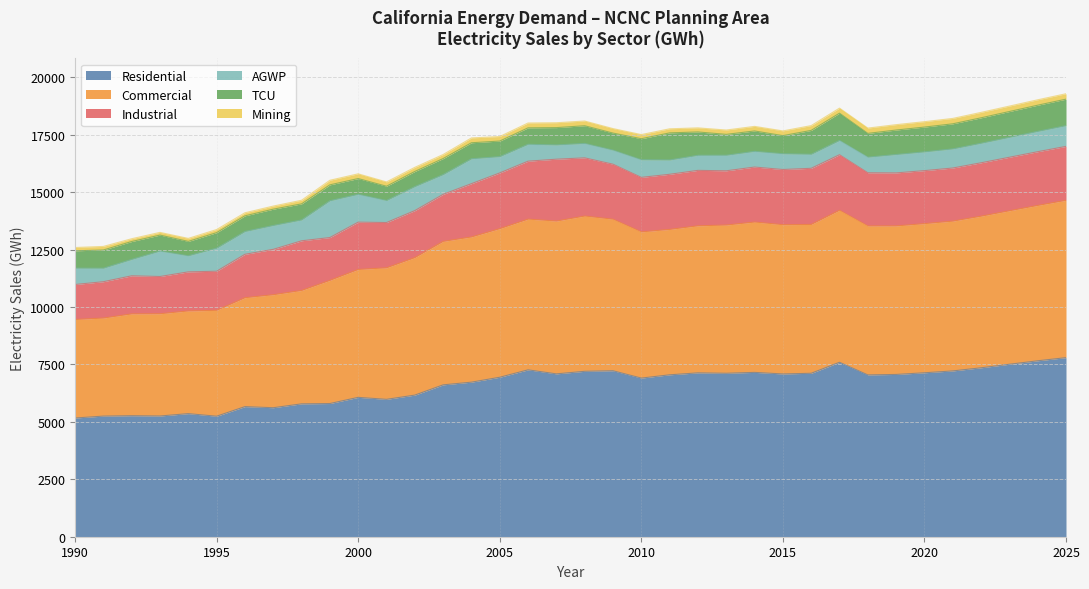

List the series in order of their peak value, lowest first.

Mining, TCU, AGWP, Industrial, Commercial, Residential